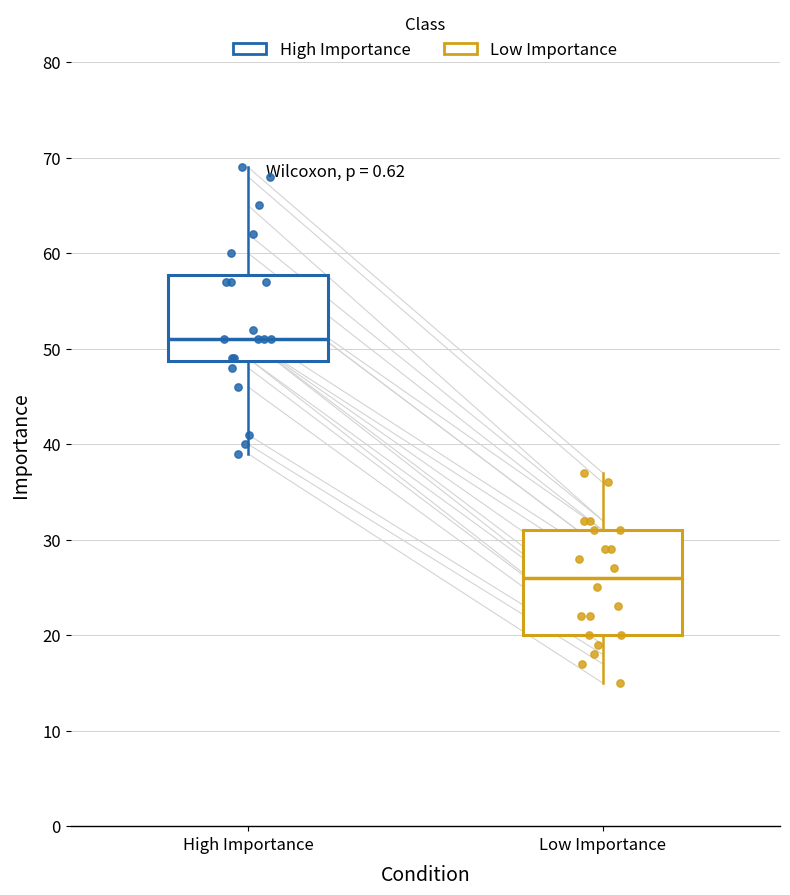

Reading left to right, transcribe this box plot: for each box, give where its median line is, the range the box spans, and where its two whiskers end, as read against the y-axis. The values are not printed on the chart, so give them approximately, as read against the axis.

High Importance: median 51, box 49 to 58, whiskers 39 to 69
Low Importance: median 26, box 20 to 31, whiskers 15 to 37